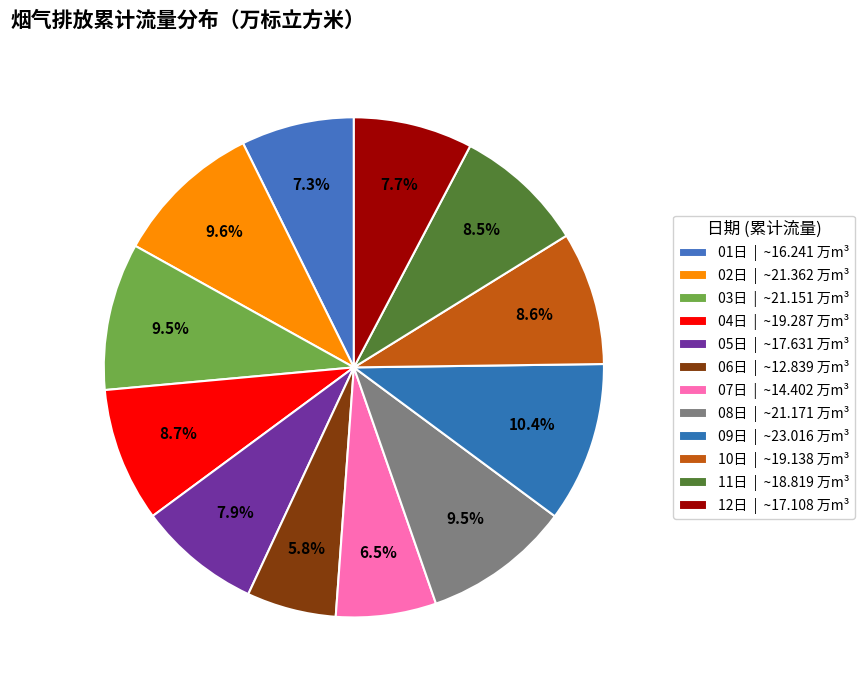

Between 03日 and 12日, which is larger?

03日